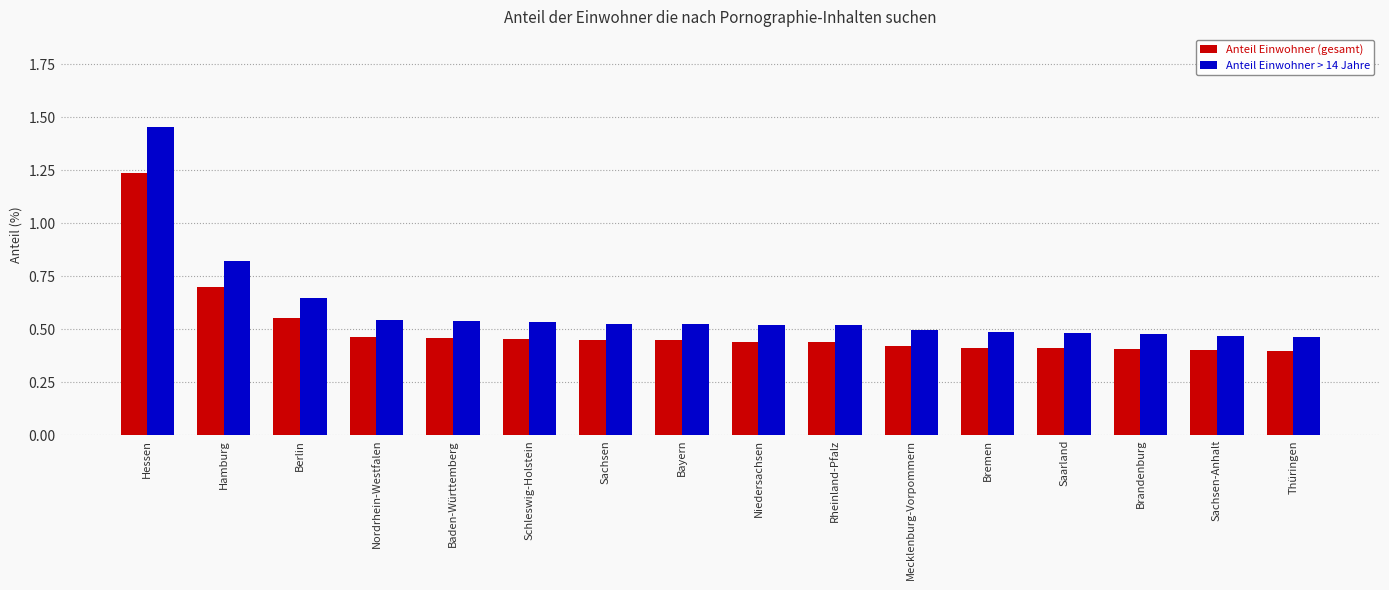

Rank the series by their maximum value, from highest to lowest.

Anteil Einwohner > 14 Jahre, Anteil Einwohner (gesamt)